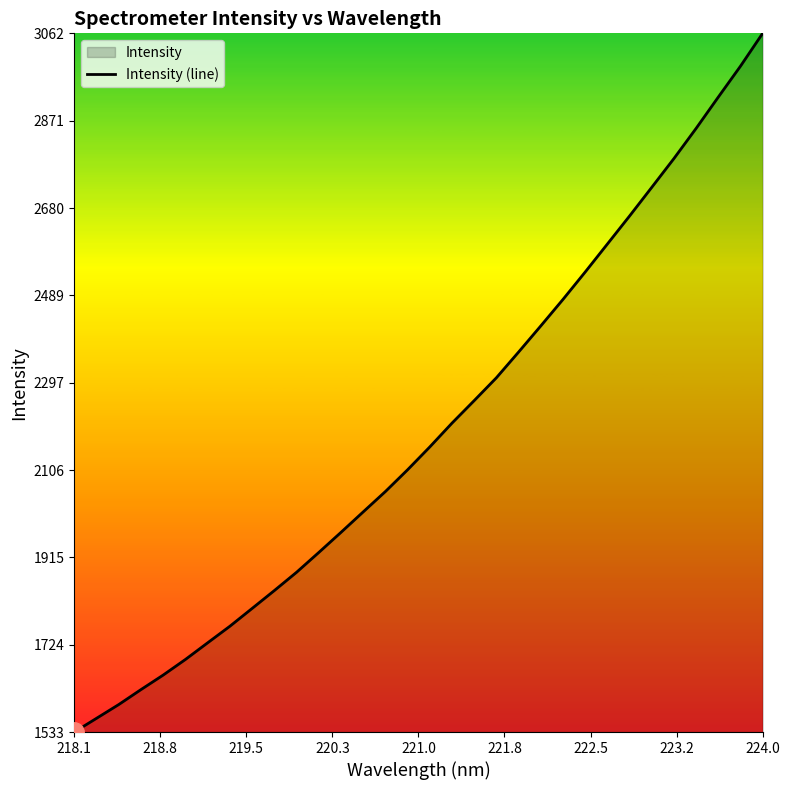

How many lines are shown in the chart?

1